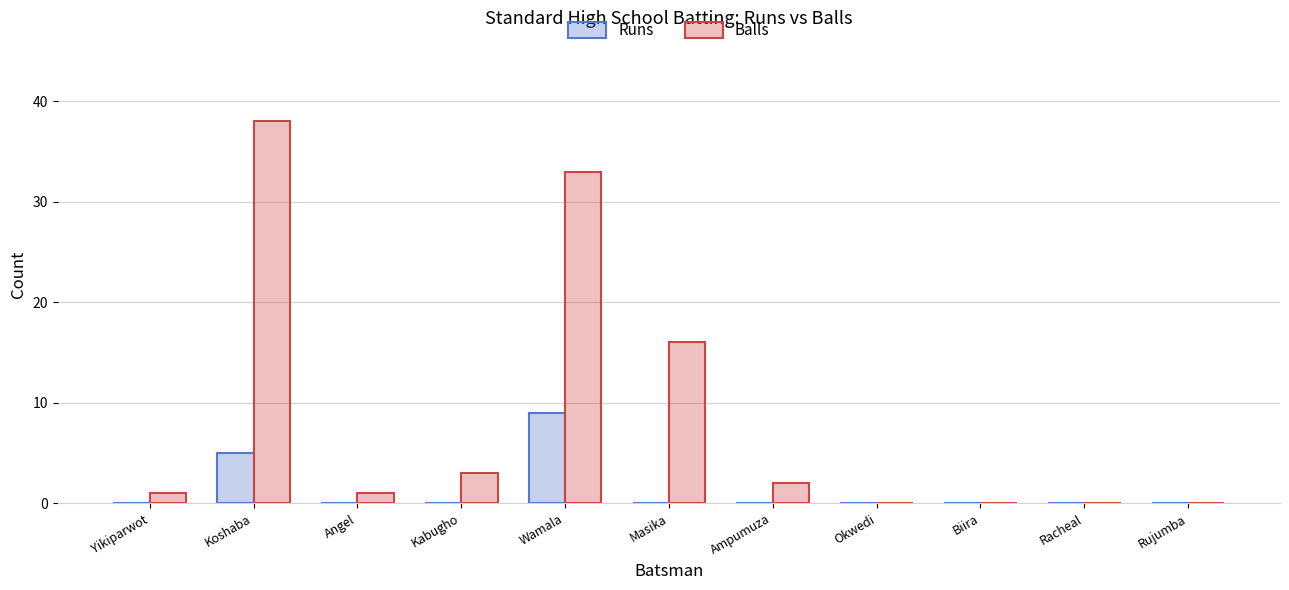

Which series has the largest total across all categories?

Balls